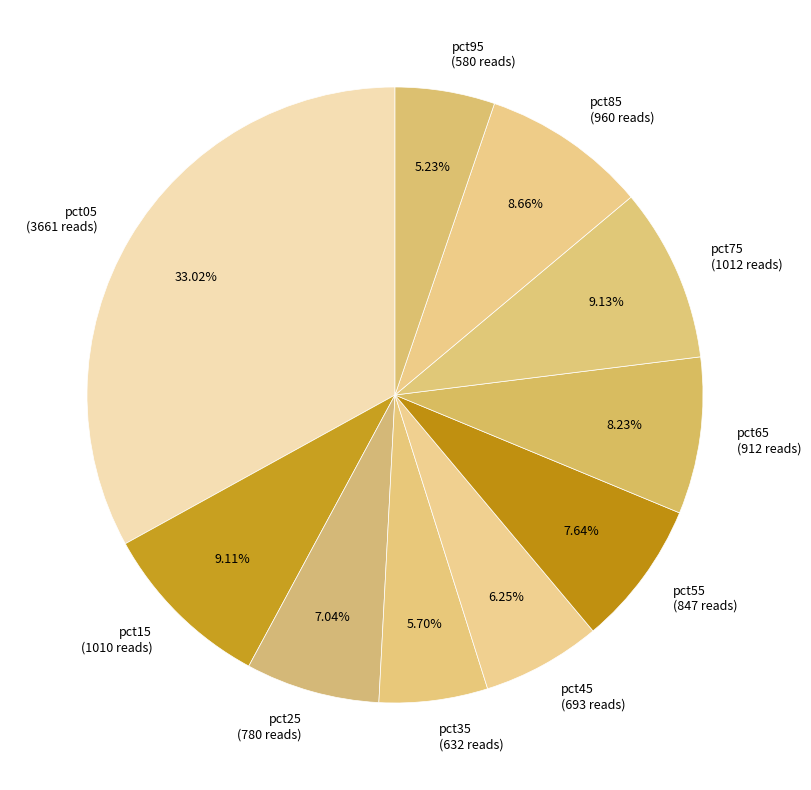

Do pct75 (1012 reads) and pct15 (1010 reads) together represent more than half of the pie?

No